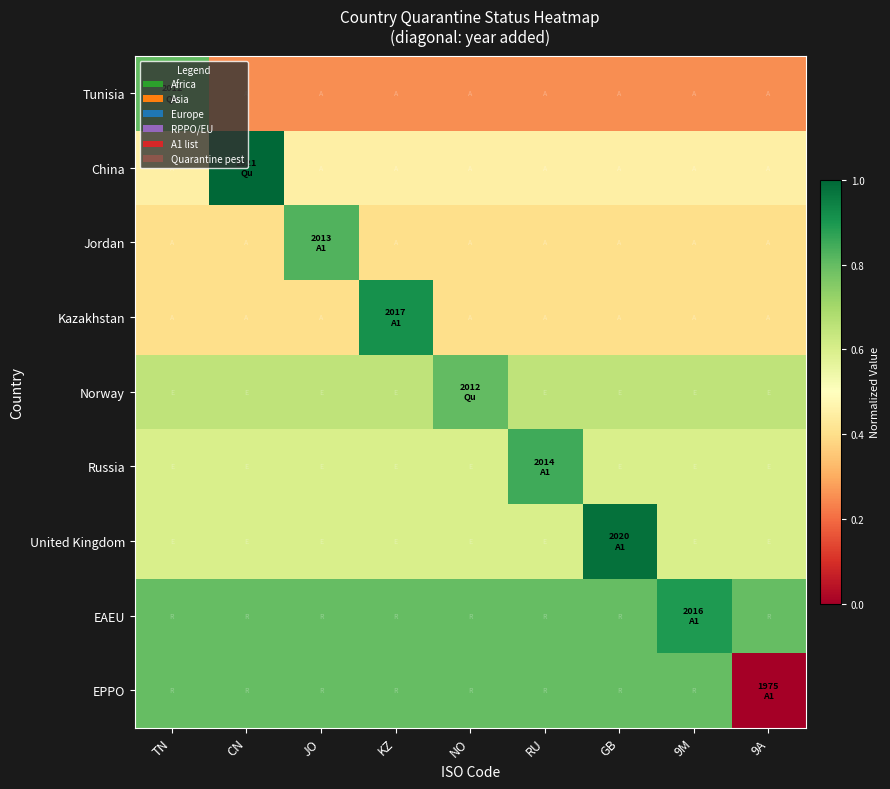

At which category is the sum across all series the highest?

TN